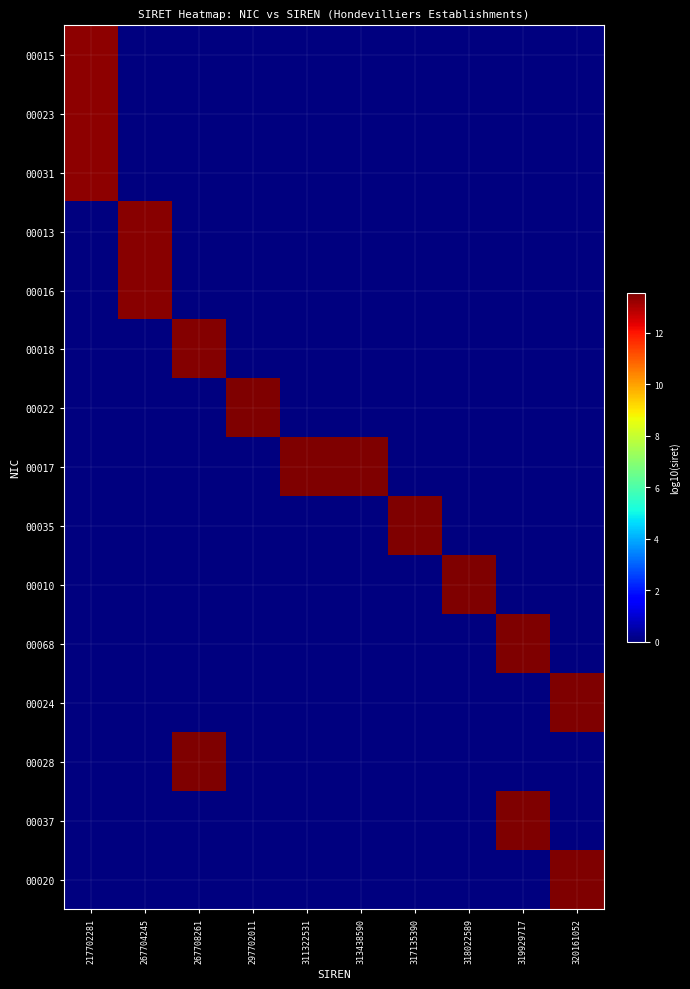

Reading left to right, list all the values displayed in this chart.

00015: 217702281=13.3	267704245=0.0	267708261=0.0	297702011=0.0	311322531=0.0	313438590=0.0	317135390=0.0	318022589=0.0	319929717=0.0	320161052=0.0
00023: 217702281=13.3	267704245=0.0	267708261=0.0	297702011=0.0	311322531=0.0	313438590=0.0	317135390=0.0	318022589=0.0	319929717=0.0	320161052=0.0
00031: 217702281=13.3	267704245=0.0	267708261=0.0	297702011=0.0	311322531=0.0	313438590=0.0	317135390=0.0	318022589=0.0	319929717=0.0	320161052=0.0
00013: 217702281=0.0	267704245=13.4	267708261=0.0	297702011=0.0	311322531=0.0	313438590=0.0	317135390=0.0	318022589=0.0	319929717=0.0	320161052=0.0
00016: 217702281=0.0	267704245=13.4	267708261=0.0	297702011=0.0	311322531=0.0	313438590=0.0	317135390=0.0	318022589=0.0	319929717=0.0	320161052=0.0
00018: 217702281=0.0	267704245=0.0	267708261=13.5	297702011=0.0	311322531=0.0	313438590=0.0	317135390=0.0	318022589=0.0	319929717=0.0	320161052=0.0
00022: 217702281=0.0	267704245=0.0	267708261=0.0	297702011=13.5	311322531=0.0	313438590=0.0	317135390=0.0	318022589=0.0	319929717=0.0	320161052=0.0
00017: 217702281=0.0	267704245=0.0	267708261=0.0	297702011=0.0	311322531=13.5	313438590=13.5	317135390=0.0	318022589=0.0	319929717=0.0	320161052=0.0
00035: 217702281=0.0	267704245=0.0	267708261=0.0	297702011=0.0	311322531=0.0	313438590=0.0	317135390=13.5	318022589=0.0	319929717=0.0	320161052=0.0
00010: 217702281=0.0	267704245=0.0	267708261=0.0	297702011=0.0	311322531=0.0	313438590=0.0	317135390=0.0	318022589=13.5	319929717=0.0	320161052=0.0
00068: 217702281=0.0	267704245=0.0	267708261=0.0	297702011=0.0	311322531=0.0	313438590=0.0	317135390=0.0	318022589=0.0	319929717=13.5	320161052=0.0
00024: 217702281=0.0	267704245=0.0	267708261=0.0	297702011=0.0	311322531=0.0	313438590=0.0	317135390=0.0	318022589=0.0	319929717=0.0	320161052=13.5
00028: 217702281=0.0	267704245=0.0	267708261=13.5	297702011=0.0	311322531=0.0	313438590=0.0	317135390=0.0	318022589=0.0	319929717=0.0	320161052=0.0
00037: 217702281=0.0	267704245=0.0	267708261=0.0	297702011=0.0	311322531=0.0	313438590=0.0	317135390=0.0	318022589=0.0	319929717=13.5	320161052=0.0
00020: 217702281=0.0	267704245=0.0	267708261=0.0	297702011=0.0	311322531=0.0	313438590=0.0	317135390=0.0	318022589=0.0	319929717=0.0	320161052=13.5